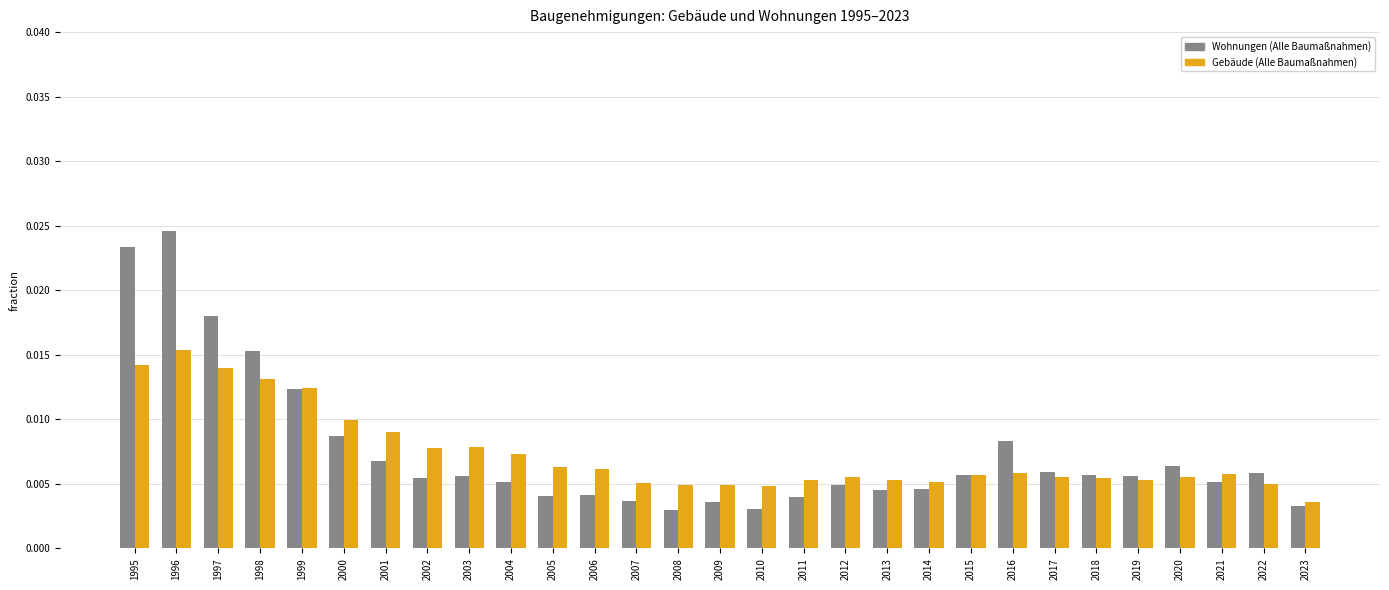

Which series has the widest spread of values?

Wohnungen (Alle Baumaßnahmen)